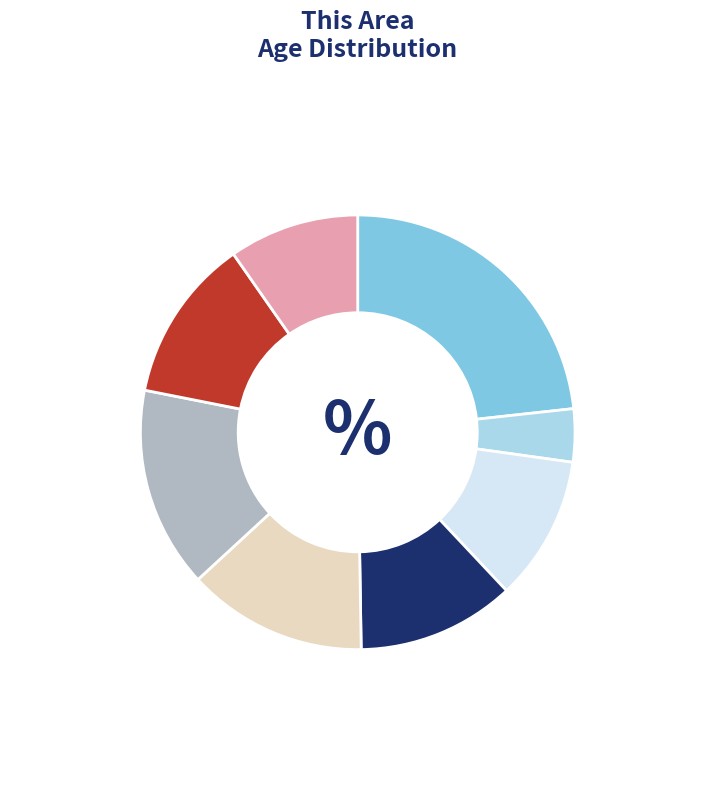

Is there any slice that represents more than half of the pie?

No